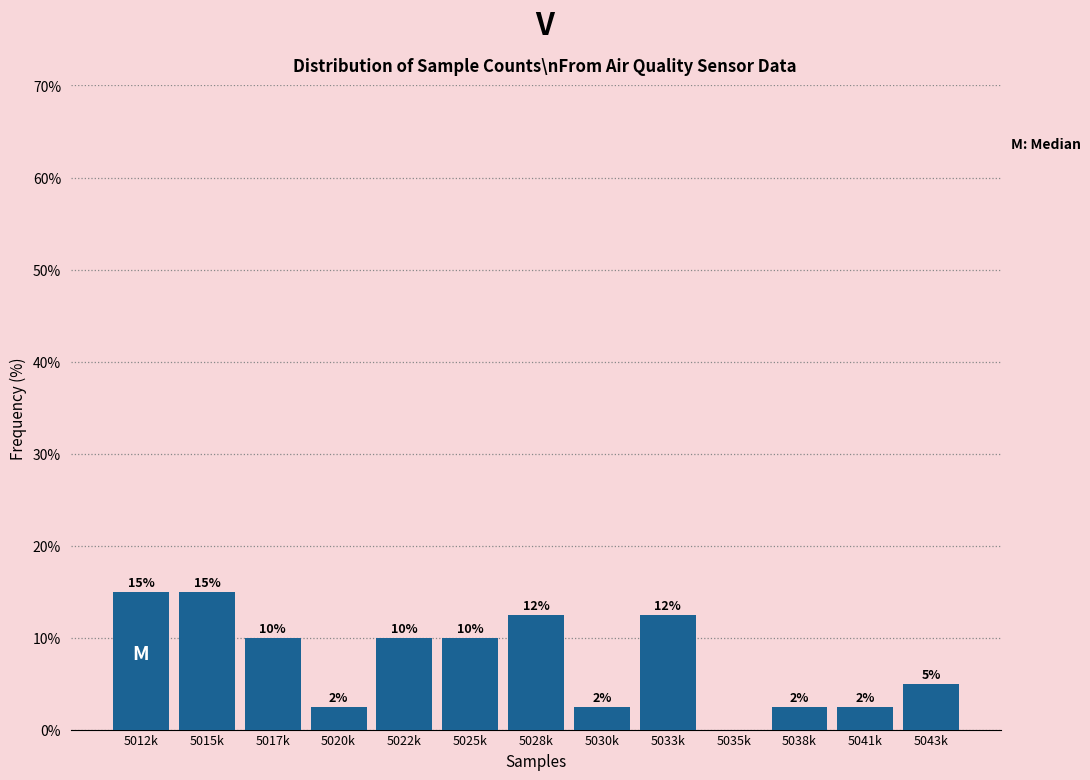

What is the greatest value displayed?

15.0